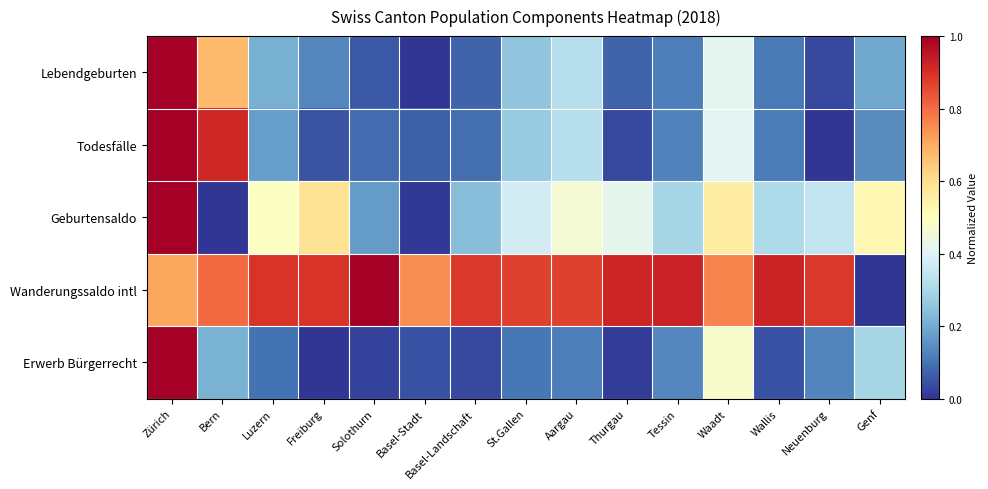

Which label corresponds to the smallest value in the chart?

Basel-Stadt